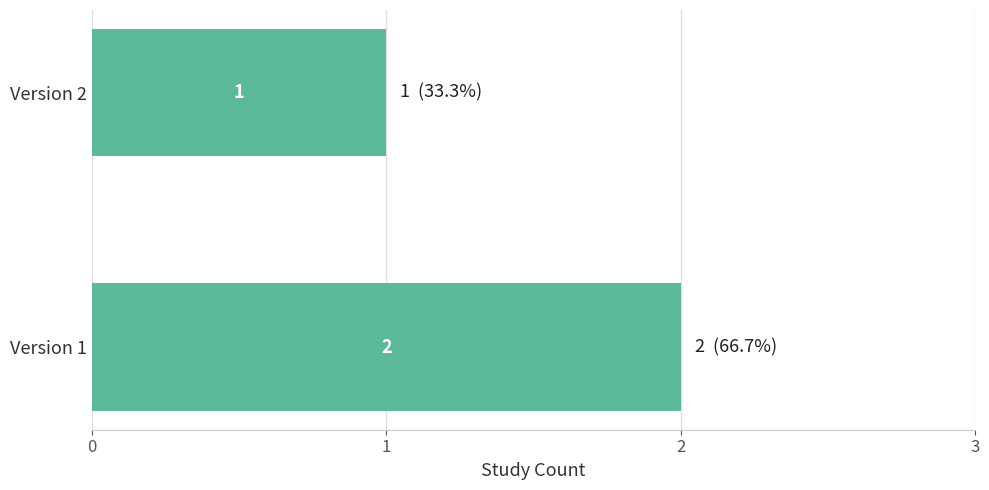

How many values are between 1 and 2?

2